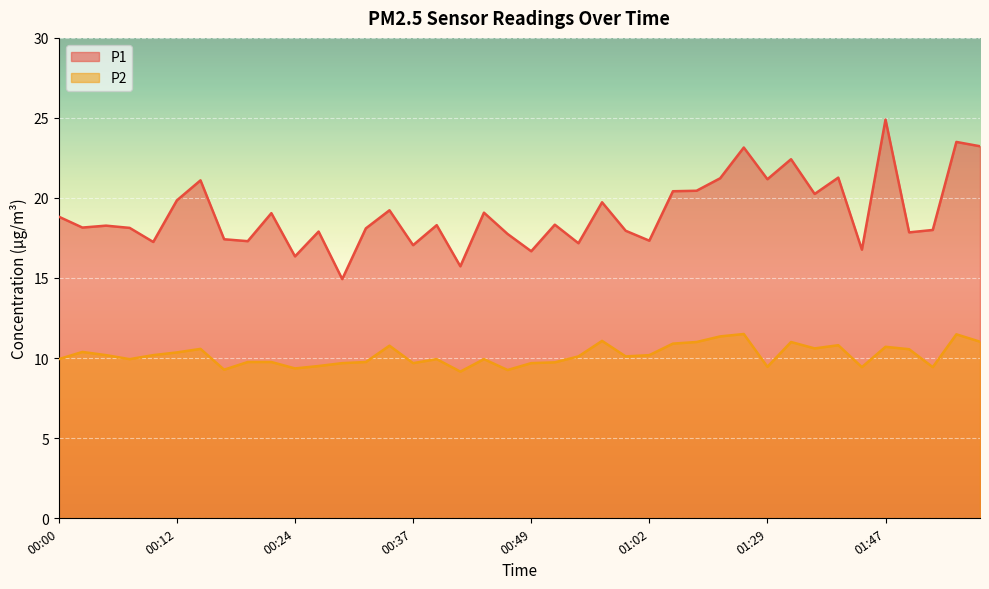

Reading right to left, extract all data points from this chart.

P1: 23.2	23.5	18.0	17.9	24.9	16.8	21.3	20.2	22.4	21.2	23.1	21.2	20.4	20.4	17.3	17.9	19.7	17.2	18.3	16.7	17.8	19.1	15.7	18.3	17.1	19.2	18.1	14.9	17.9	16.4	19.1	17.3	17.4	21.1	19.9	17.2	18.1	18.3	18.1	18.8
P2: 11.0	11.5	9.4	10.6	10.7	9.4	10.8	10.6	11.0	9.4	11.5	11.3	11.0	10.9	10.2	10.1	11.1	10.1	9.7	9.7	9.2	9.9	9.2	9.9	9.7	10.8	9.8	9.7	9.5	9.3	9.8	9.8	9.3	10.6	10.3	10.2	9.9	10.2	10.4	9.9